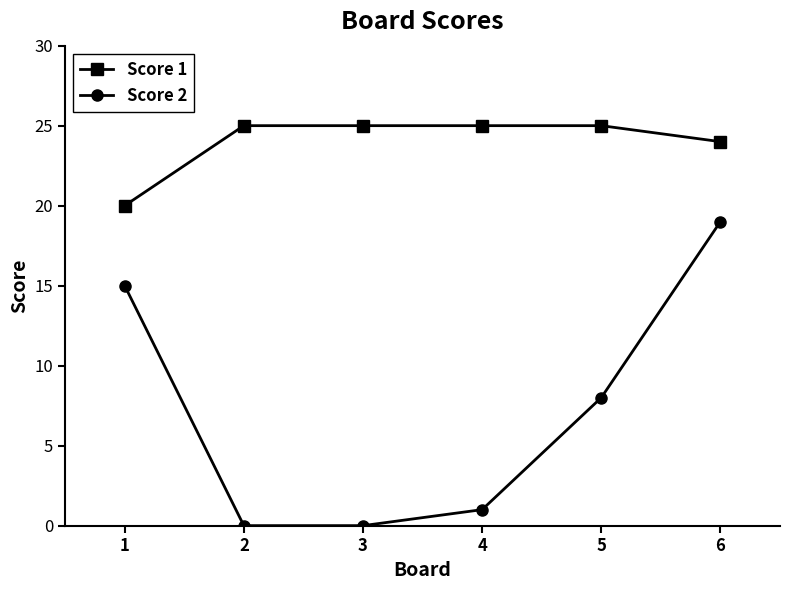

Which series has the widest spread of values?

Score 2